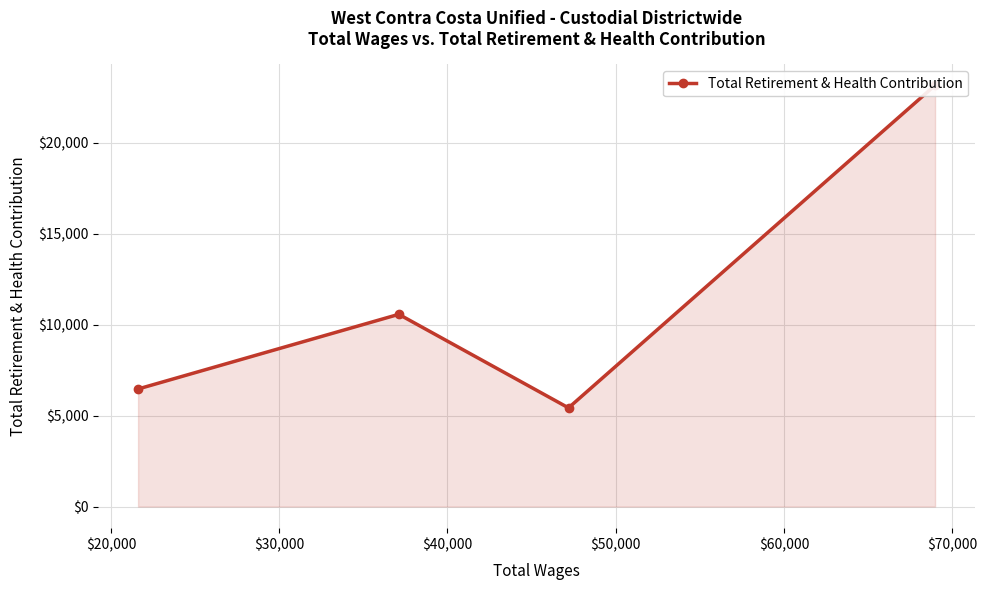

The value at $30,000 is 5709. True or false?

False